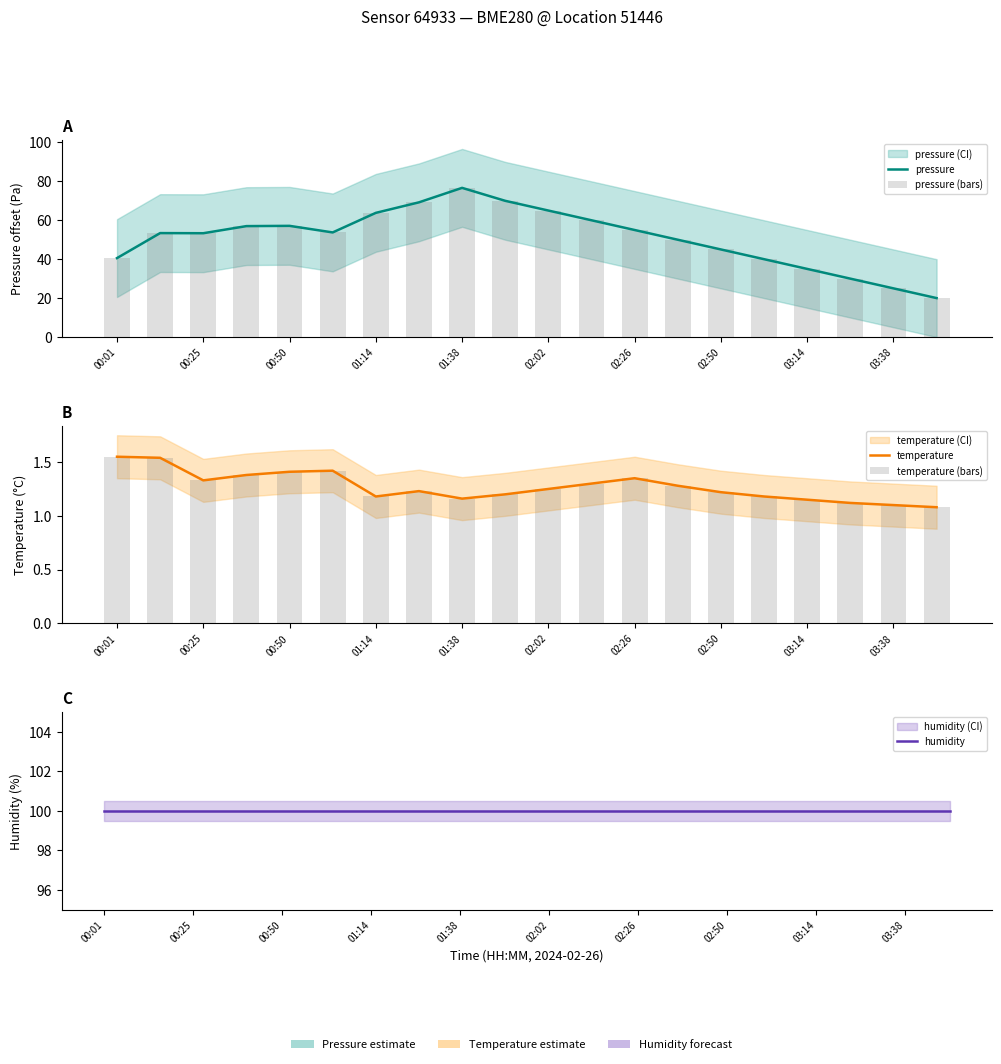

The pressure series shows 49.7 at 03:14. True or false?

False